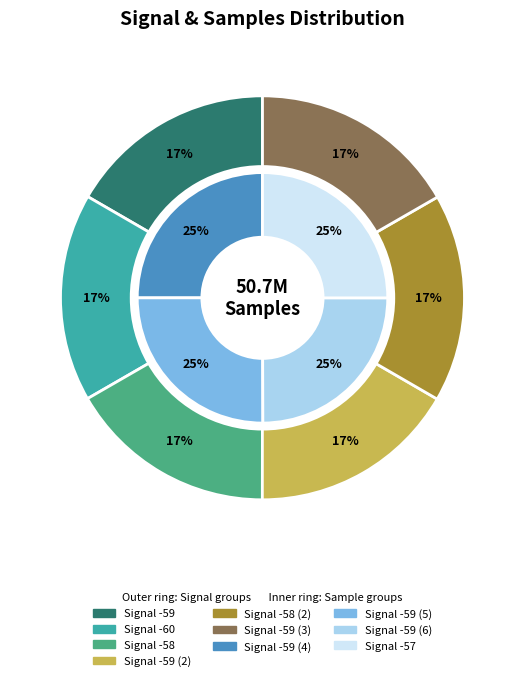

Count the number of slices in the pie.

10